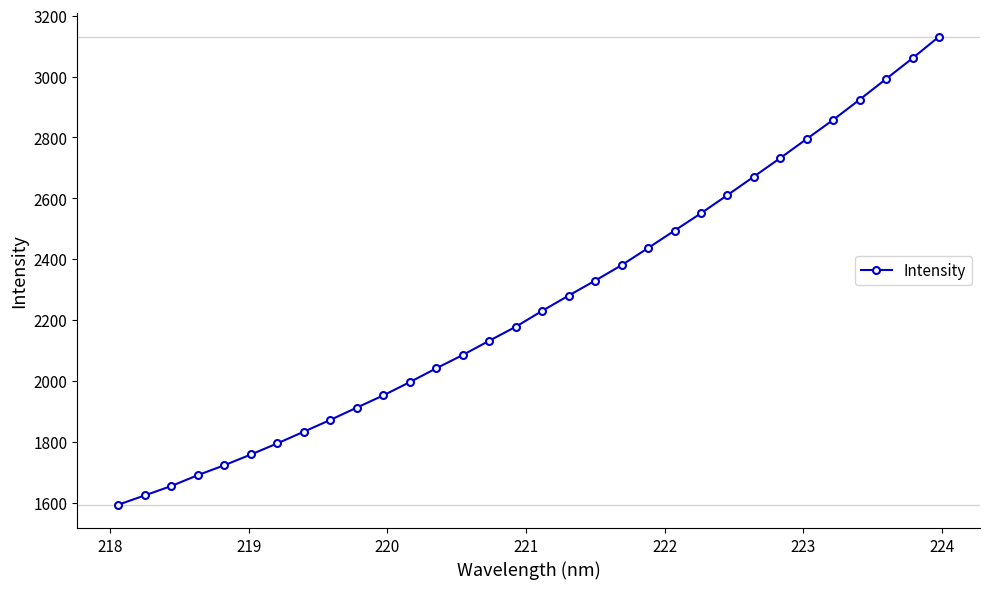

What is the difference between the maximum and minimum values?

1537.8